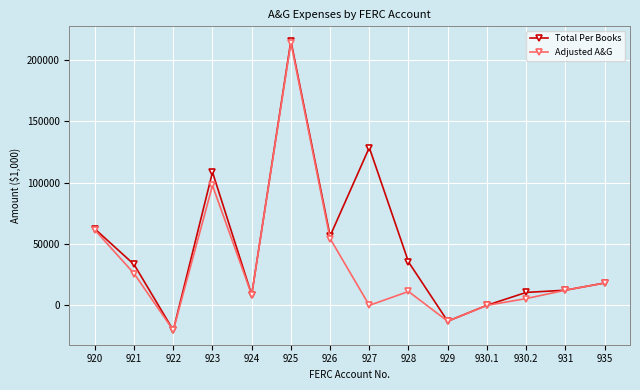

Which series has the largest total across all categories?

Total Per Books